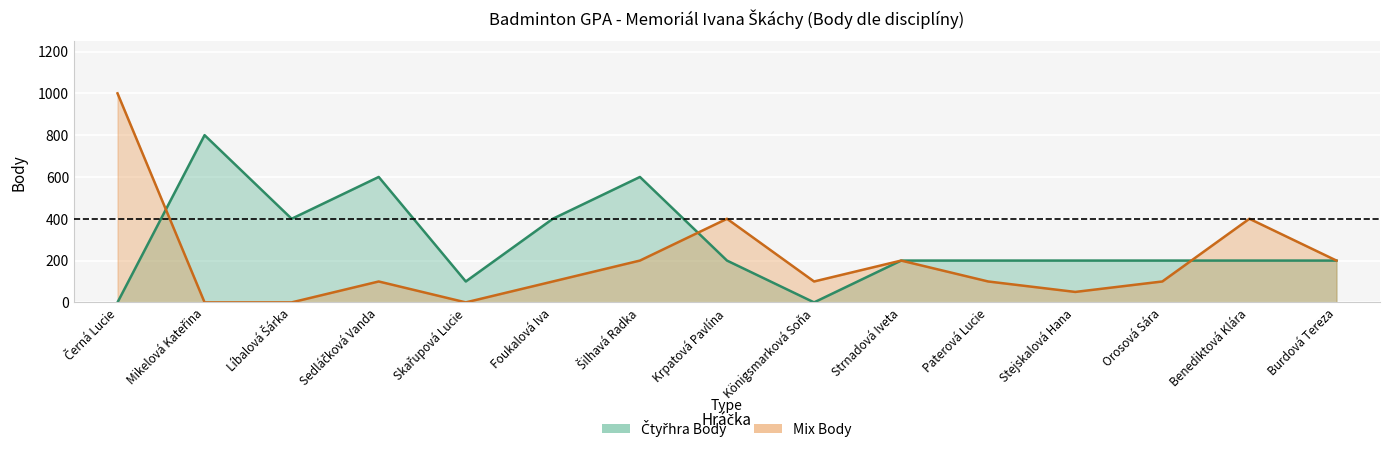

At which category does Mix Body reach its first local valley?

Skařupová Lucie